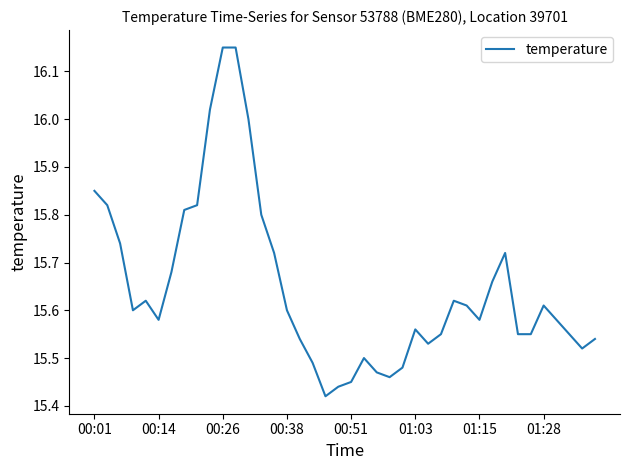

What is the difference between the maximum and minimum values?

0.7